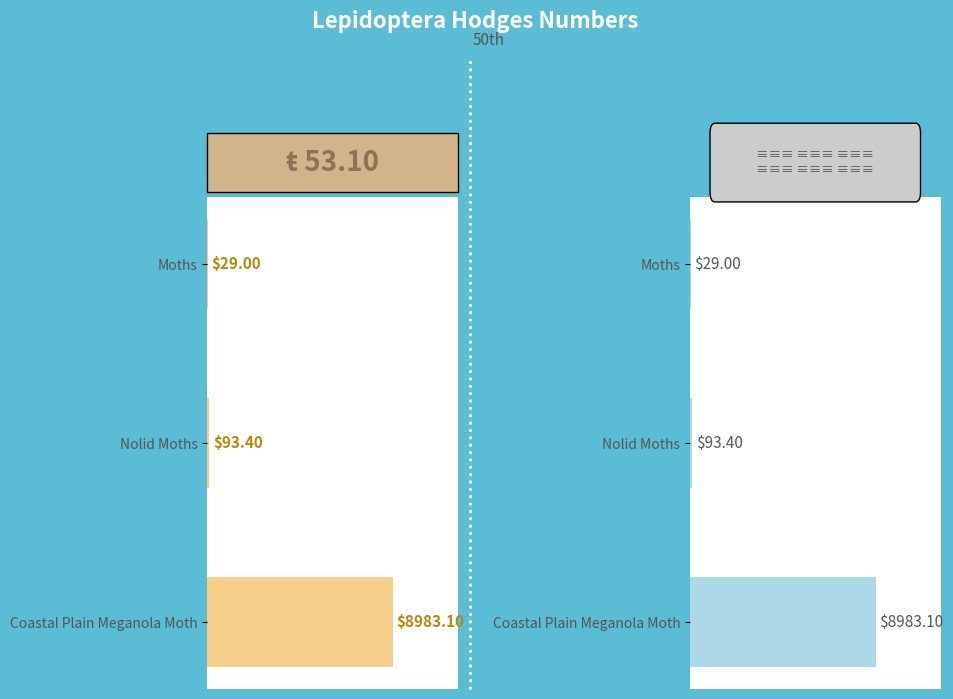

Reading left to right, transcribe all the data shown in this chart.

0=29.0	1=93.4	2=8983.1